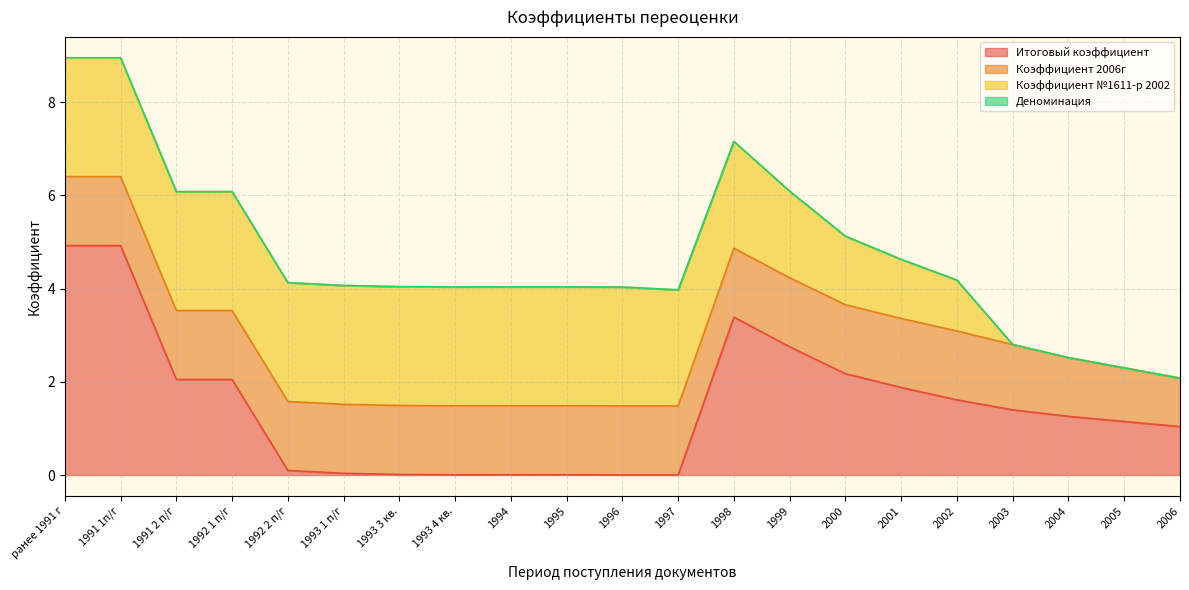

Reading right to left, extract all data points from this chart.

Итоговый коэффициент: 1.0	1.1	1.3	1.4	1.6	1.9	2.2	2.8	3.4	0.0	0.0	0.0	0.0	0.0	0.0	0.0	0.1	2.1	2.1	4.9	4.9
Коэффициент 2006г: 1.0	1.1	1.3	1.4	1.5	1.5	1.5	1.5	1.5	1.5	1.5	1.5	1.5	1.5	1.5	1.5	1.5	1.5	1.5	1.5	1.5
Коэффициент №1611-р 2002: 0.0	0.0	0.0	0.0	1.1	1.3	1.5	1.9	2.3	2.5	2.5	2.5	2.5	2.5	2.5	2.5	2.5	2.5	2.5	2.5	2.5
Деноминация: 0.0	0.0	0.0	0.0	0.0	0.0	0.0	0.0	0.0	0.0	0.0	0.0	0.0	0.0	0.0	0.0	0.0	0.0	0.0	0.0	0.0